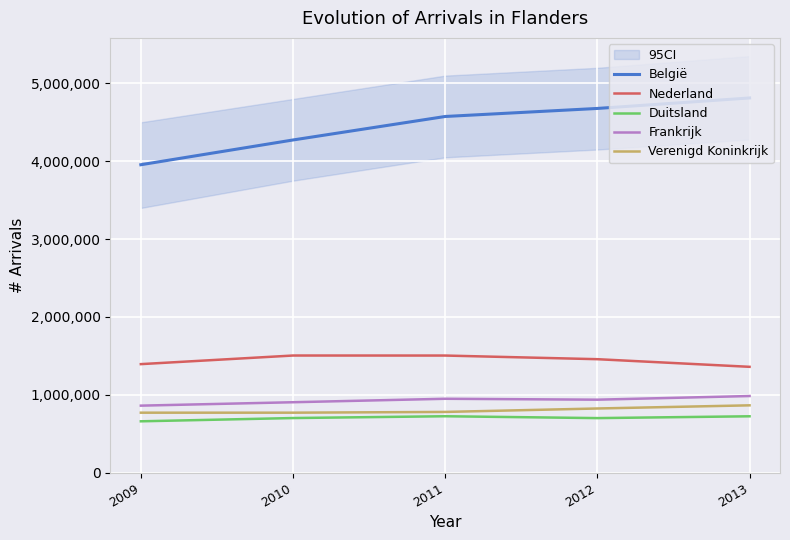

Is this an area chart (filled region under the line)?

No